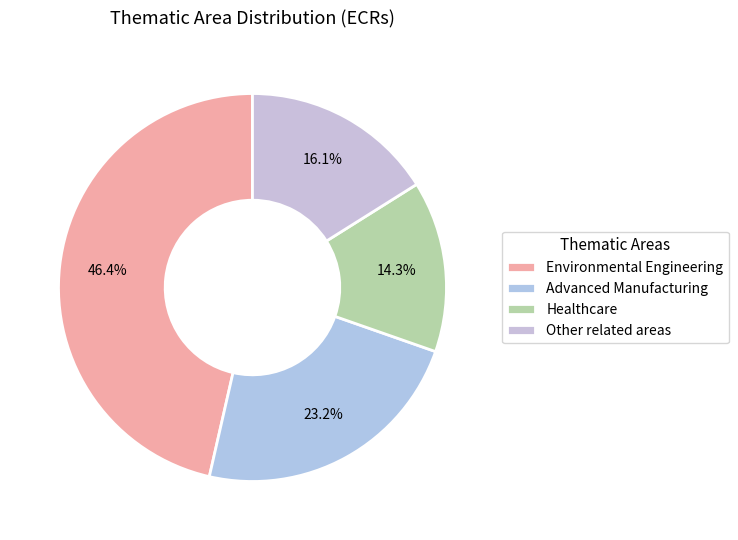

Is it true that Healthcare is 14% of the pie?

True